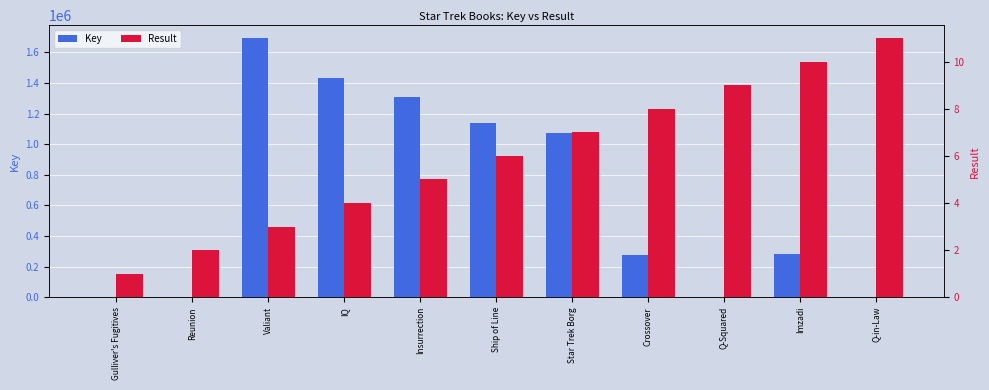

How many bars are there in each group?

2